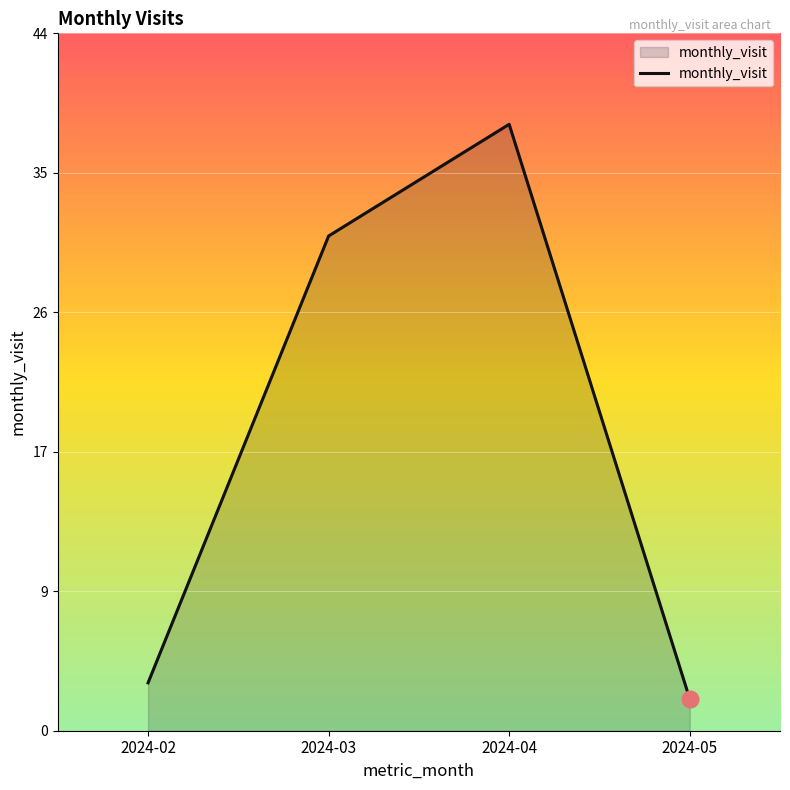

Which category has the highest value across all series?

2024-04